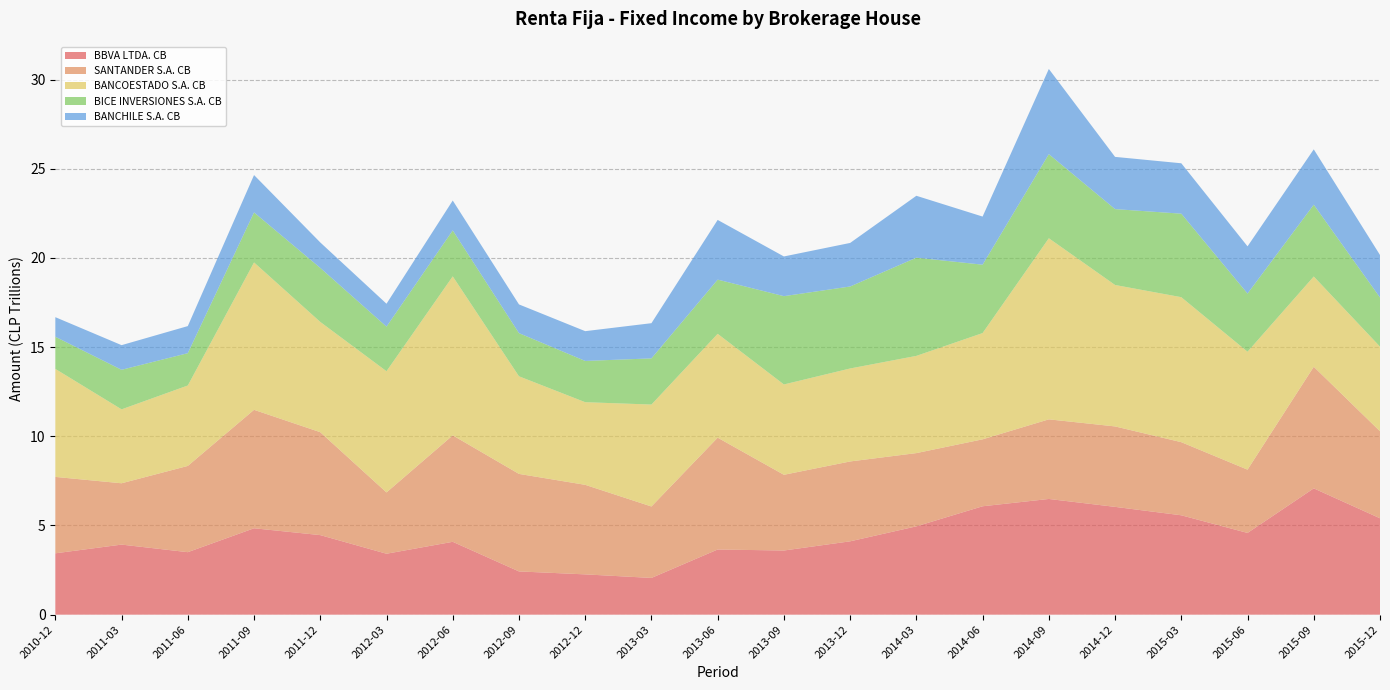

Reading left to right, list all the values displayed in this chart.

BBVA LTDA. CB: 2010-12=3439608120739	2011-03=3927835877596	2011-06=3503343672601	2011-09=4843101896300	2011-12=4460137677671	2012-03=3415363661518	2012-06=4084511325114	2012-09=2423955969293	2012-12=2258547759992	2013-03=2059278391239	2013-06=3652641761748	2013-09=3596555664859	2013-12=4111583746806	2014-03=4951530999642	2014-06=6076557477572	2014-09=6486531452663	2014-12=6043252845345	2015-03=5570742386723	2015-06=4581358297227	2015-09=7080855950578	2015-12=5403796120745
SANTANDER S.A. CB: 2010-12=4282831125126	2011-03=3438069265287	2011-06=4834910431458	2011-09=6640383468301	2011-12=5769587787194	2012-03=3437170673363	2012-06=5967719009717	2012-09=5467483712856	2012-12=5020081725038	2013-03=4005065845021	2013-06=6269446690574	2013-09=4244818432711	2013-12=4477247552703	2014-03=4106049128909	2014-06=3752913682978	2014-09=4463215180063	2014-12=4509729615473	2015-03=4099383243549	2015-06=3548239470184	2015-09=6817820545594	2015-12=4877929515291
BANCOESTADO S.A. CB: 2010-12=6055940484573	2011-03=4144562295494	2011-06=4509999337693	2011-09=8264117117808	2011-12=6182488589394	2012-03=6795719015270	2012-06=8914480715561	2012-09=5472957408259	2012-12=4633494282790	2013-03=5715200248748	2013-06=5823515818517	2013-09=5064753146244	2013-12=5213245806336	2014-03=5450862478080	2014-06=5958517089003	2014-09=10153684017153	2014-12=7930465199272	2015-03=8128591980553	2015-06=6612076528932	2015-09=5060526238246	2015-12=4745409874799
BICE INVERSIONES S.A. CB: 2010-12=1801750284866	2011-03=2217613998636	2011-06=1811523763433	2011-09=2803371484537	2011-12=3027608515852	2012-03=2500400385335	2012-06=2577032822807	2012-09=2419513040758	2012-12=2312106464110	2013-03=2588054798970	2013-06=3037742316808	2013-09=4950176065483	2013-12=4596102128053	2014-03=5505931396255	2014-06=3832961164394	2014-09=4714719453346	2014-12=4252899470806	2015-03=4682382296407	2015-06=3260137044472	2015-09=4025990834973	2015-12=2753216489597
BANCHILE S.A. CB: 2010-12=1098286427048	2011-03=1381419822811	2011-06=1518066731902	2011-09=2095438983861	2011-12=1428280883664	2012-03=1282830940471	2012-06=1674833035878	2012-09=1609839715296	2012-12=1669826343086	2013-03=1973309304564	2013-06=3346958933461	2013-09=2225911683541	2013-12=2441637327072	2014-03=3469438889253	2014-06=2697658178276	2014-09=4776133678068	2014-12=2928146703105	2015-03=2825302565568	2015-06=2647449585166	2015-09=3102096608598	2015-12=2382756506768